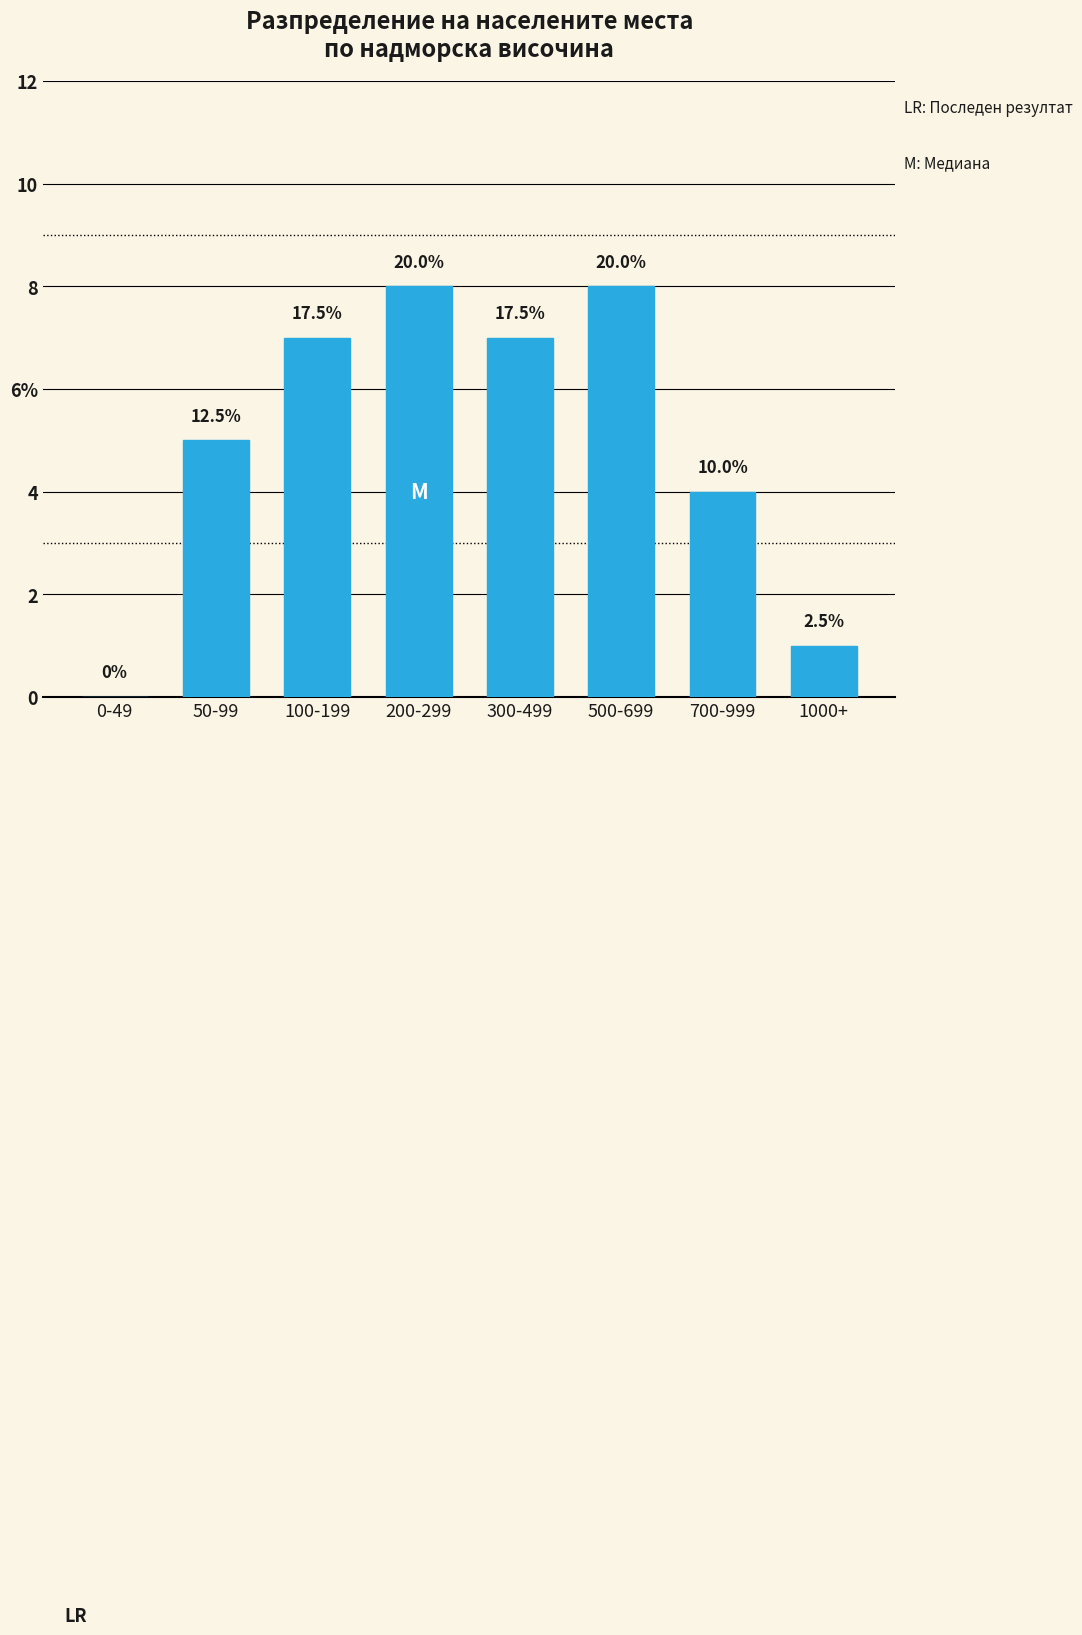

Reading left to right, transcribe all the data shown in this chart.

0-49=0	50-99=5	100-199=7	200-299=8	300-499=7	500-699=8	700-999=4	1000+=1